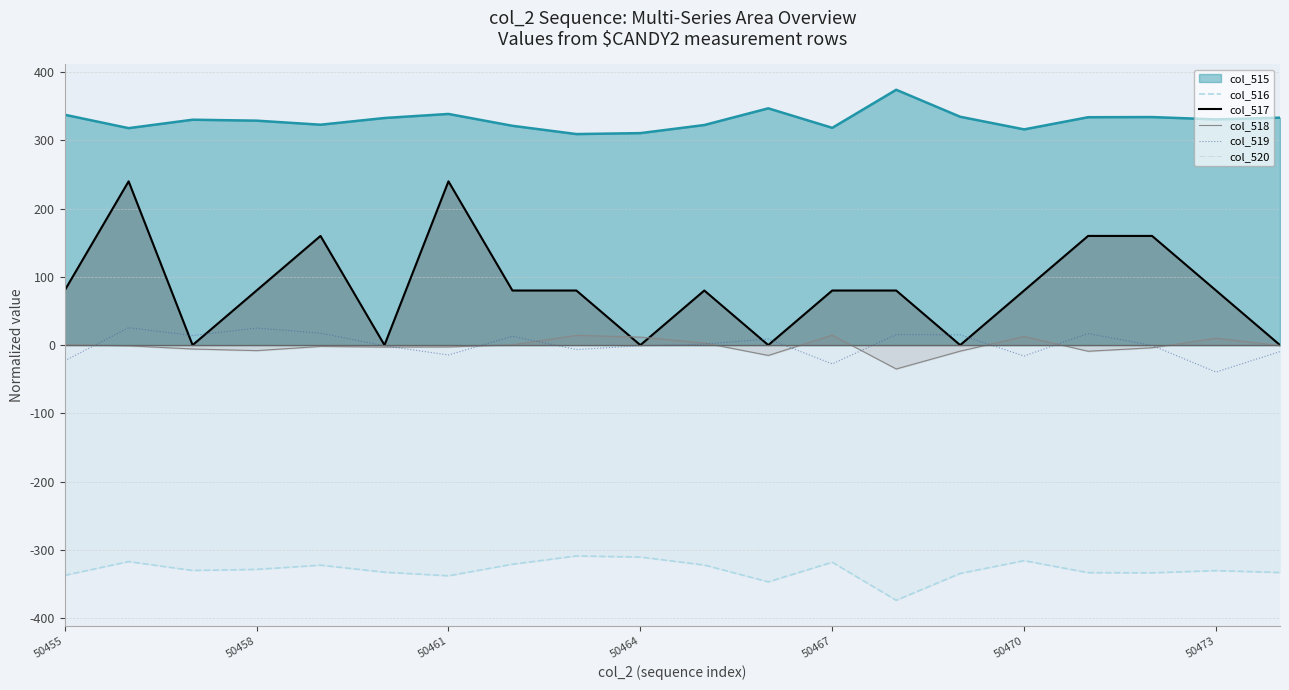

True or false: col_520 and col_517 intersect in this chart.

False